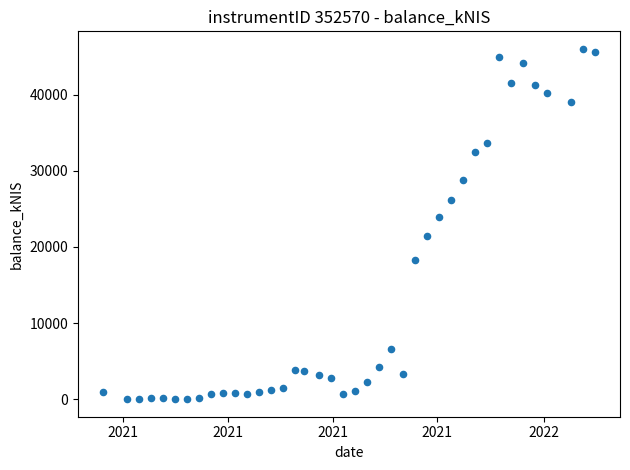

What Y value in the scatter plot is closest to 23018?

23922.9